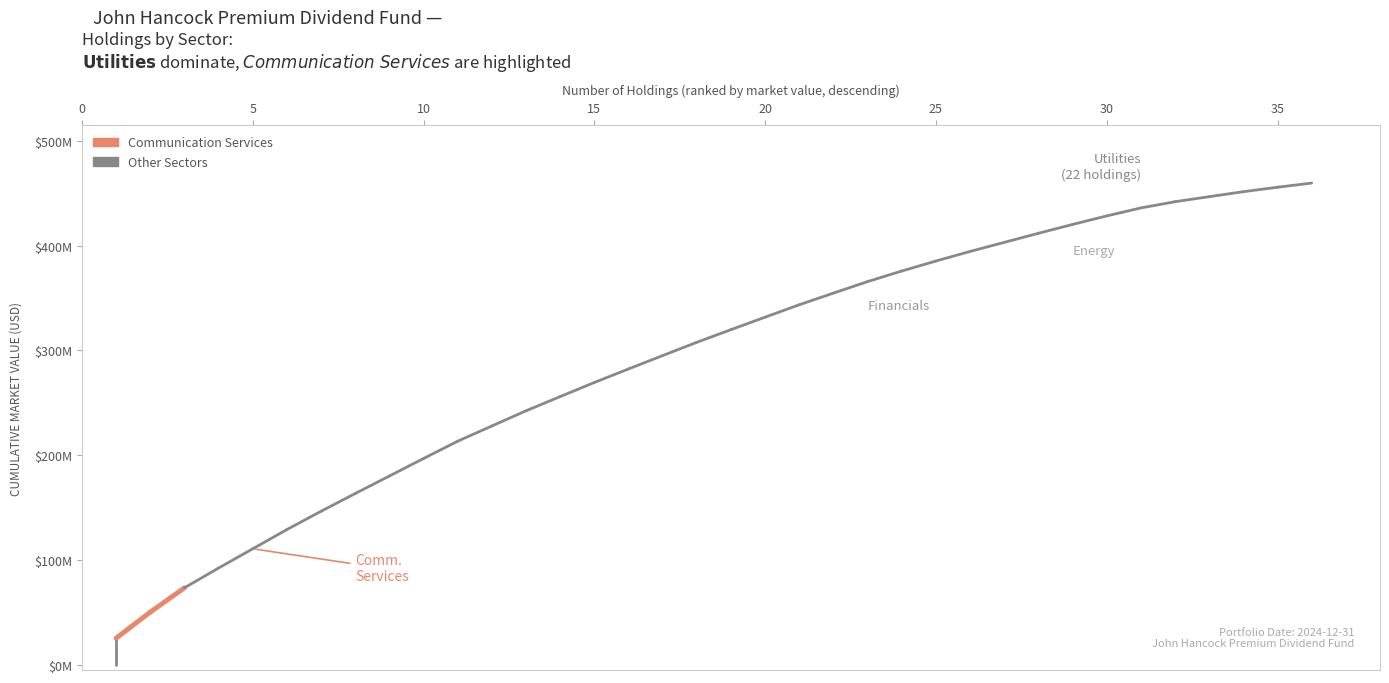

What is the value of the Communication Services point at the 1st from the left?

25591627.4